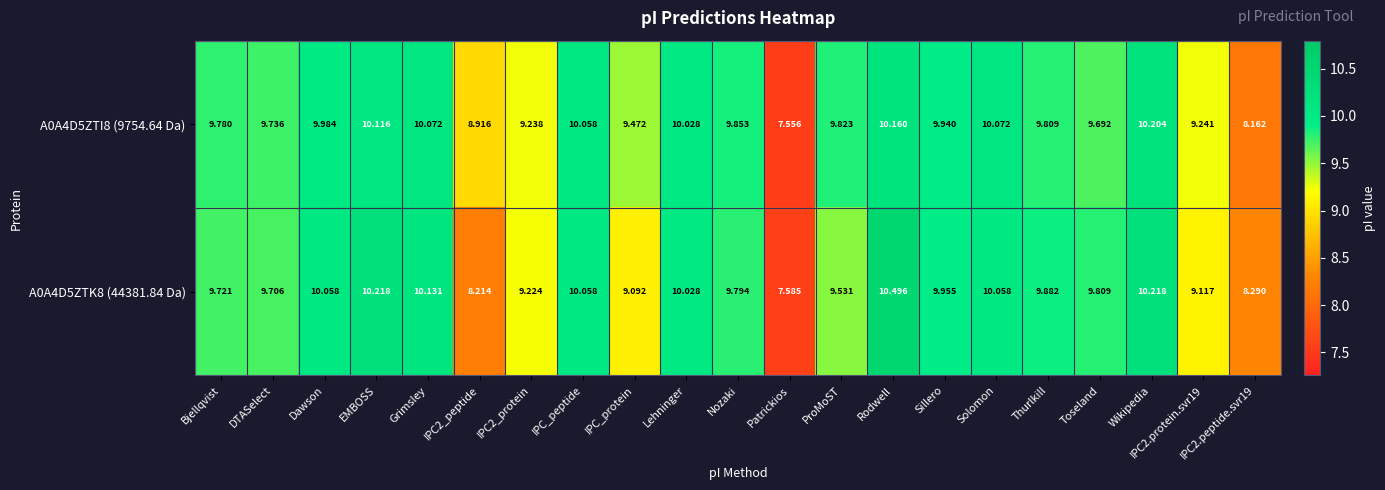

What is the total value across all series at Wikipedia?

20.4